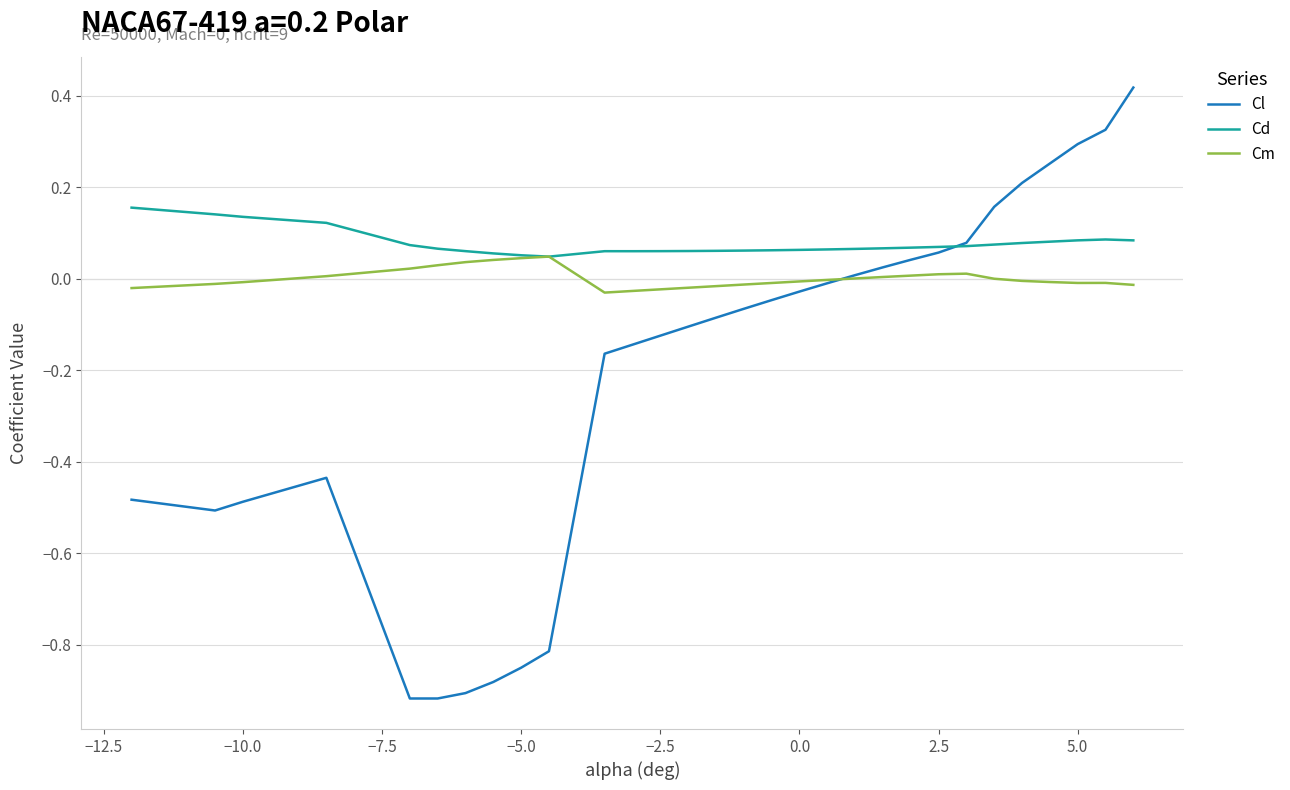

Which series has the largest total across all categories?

Cd